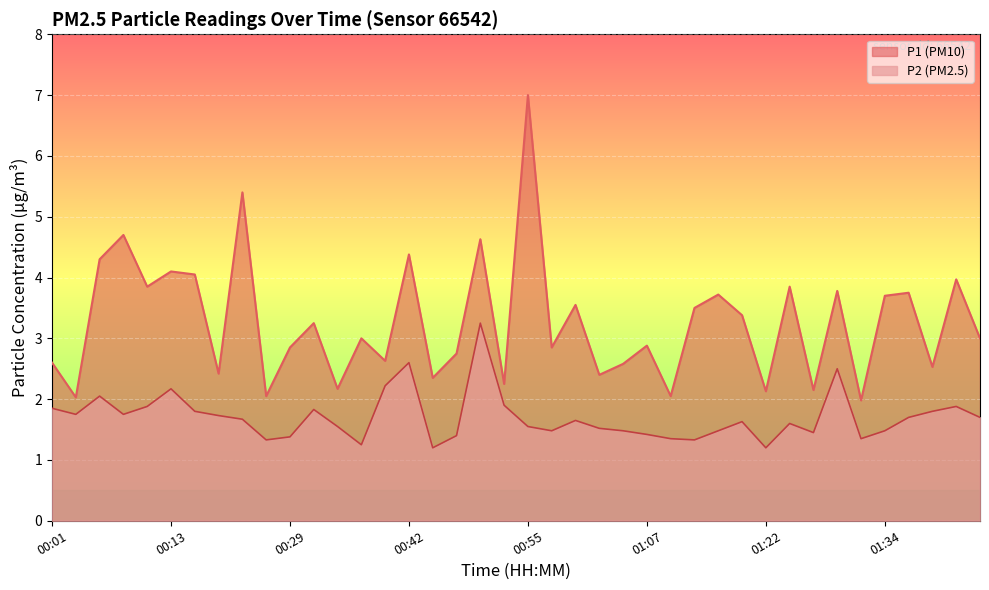

Rank the series by their average value, from highest to lowest.

P1 (PM10), P2 (PM2.5)